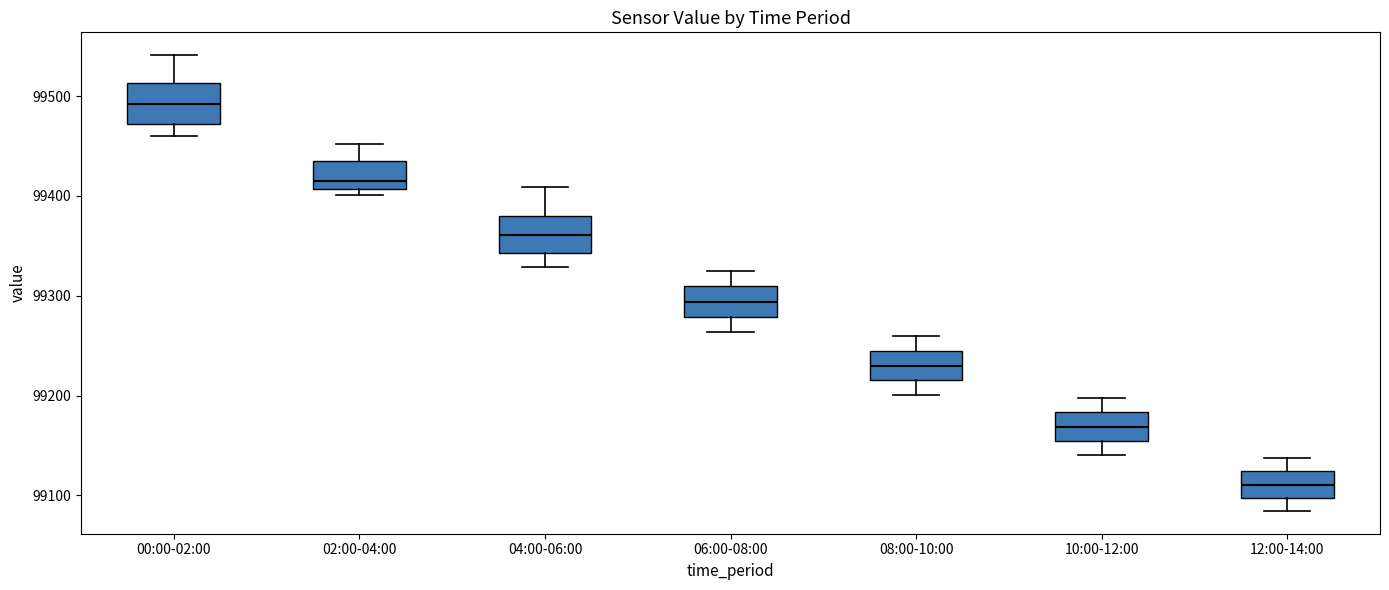

Which box has the highest median line?

00:00-02:00